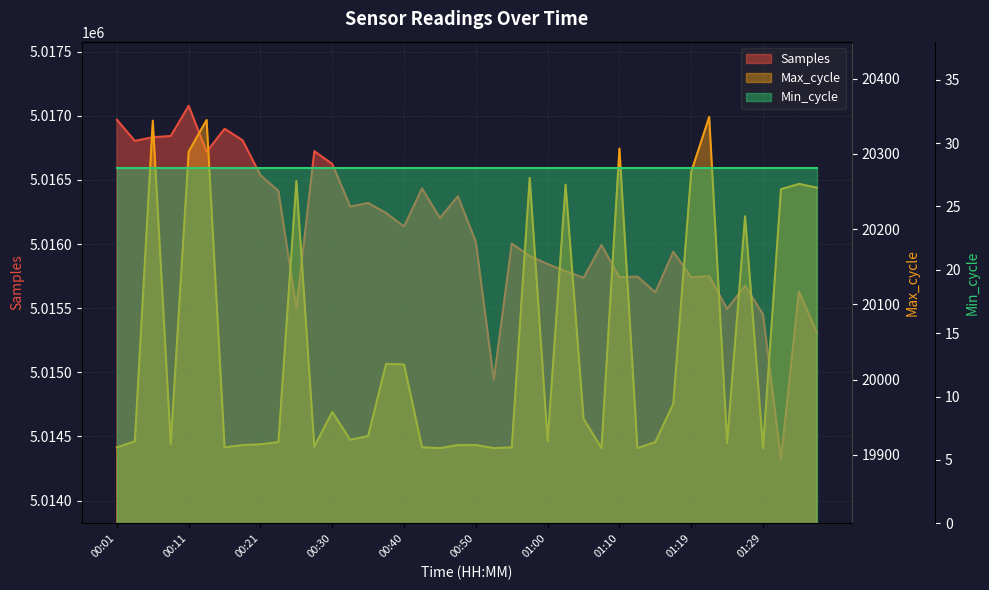

What is the highest value of the Max_cycle series?

20349